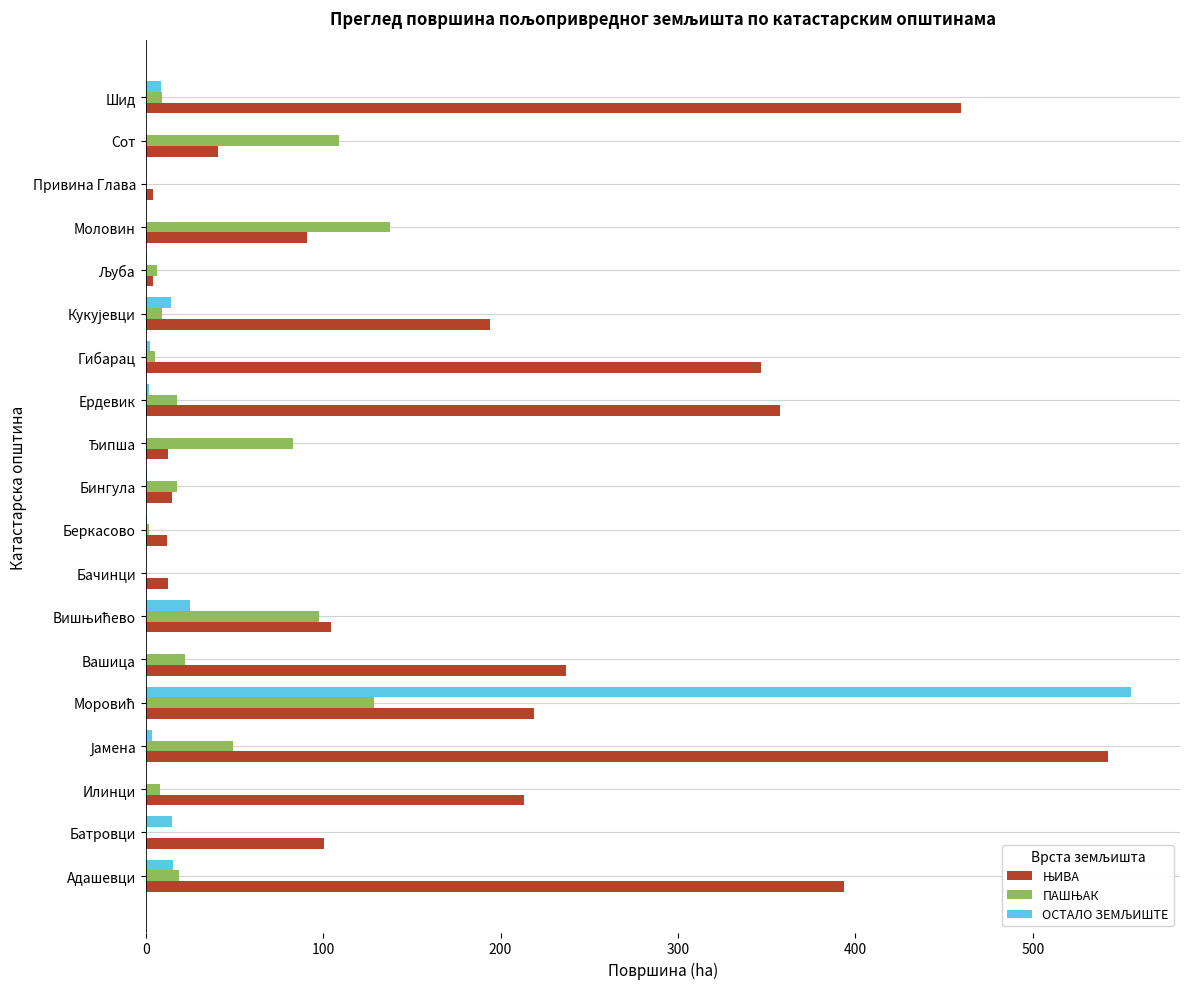

How many data points does each series have?

19